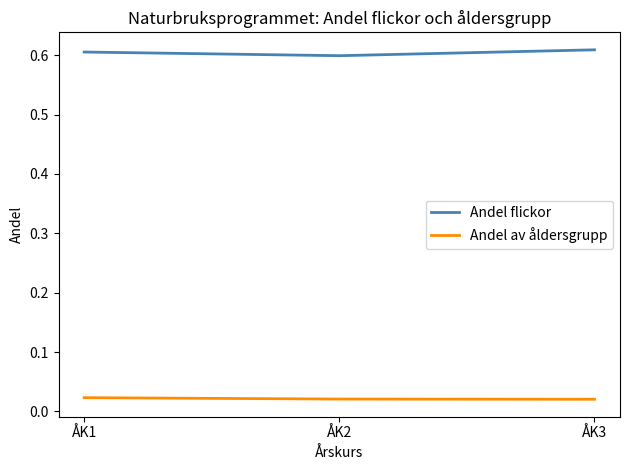

Rank the series by their average value, from highest to lowest.

Andel flickor, Andel av åldersgrupp